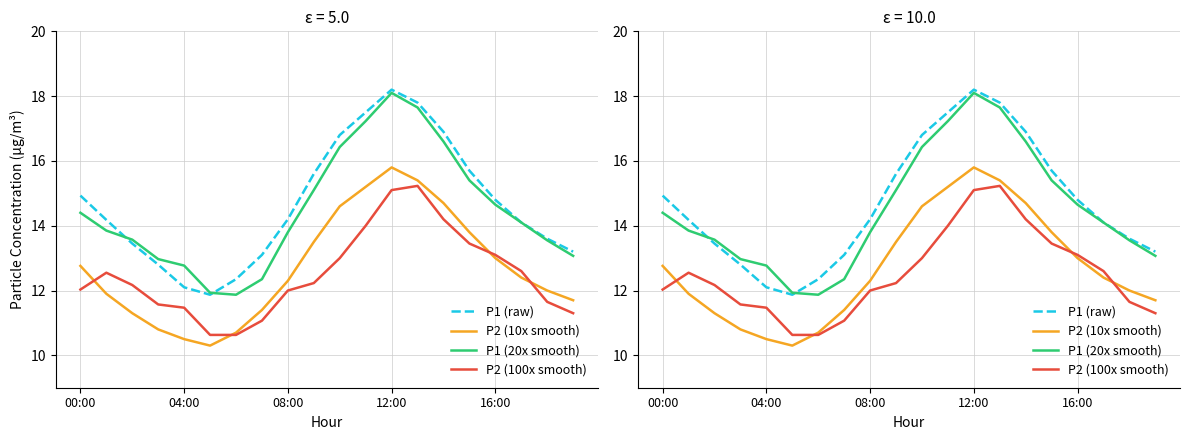

How many categories are shown in the chart?

20